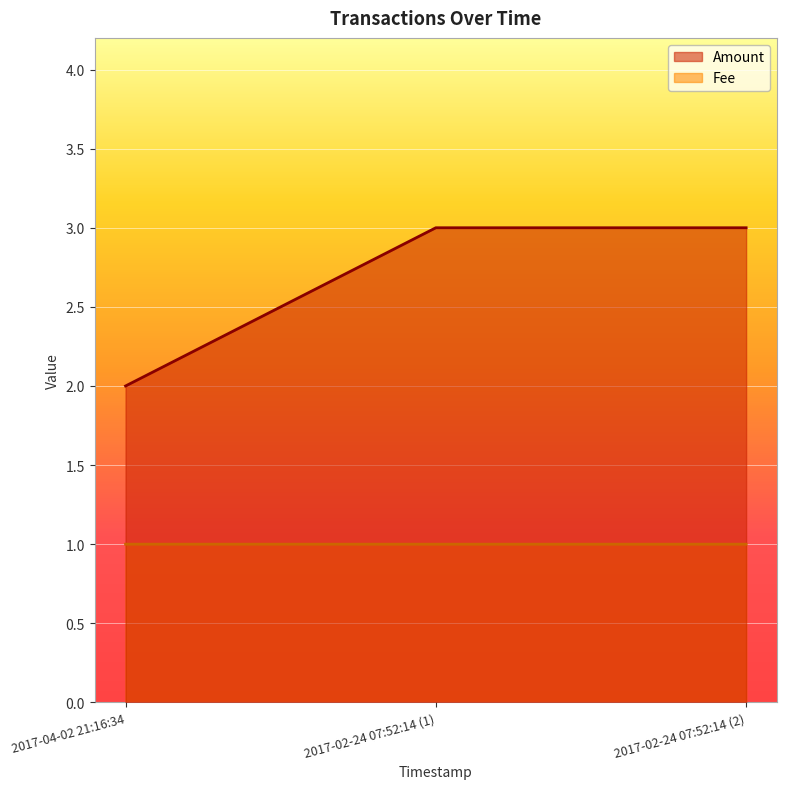

How many lines are shown in the chart?

2